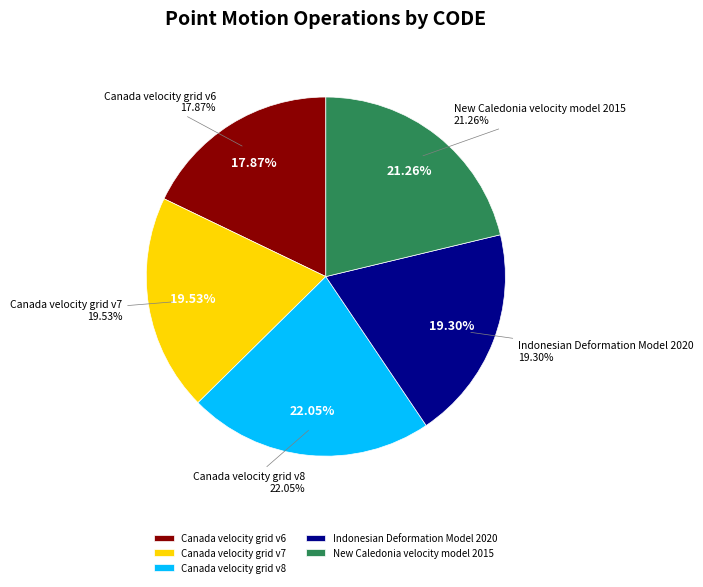

To the nearest percent, what percentage of the pie is Canada velocity grid v6?

18%